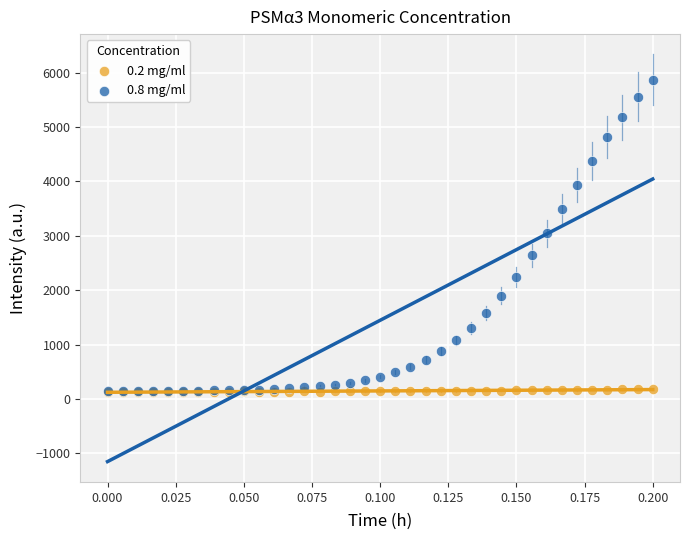

Which series has the widest spread of Y values?

0.8 mg/ml